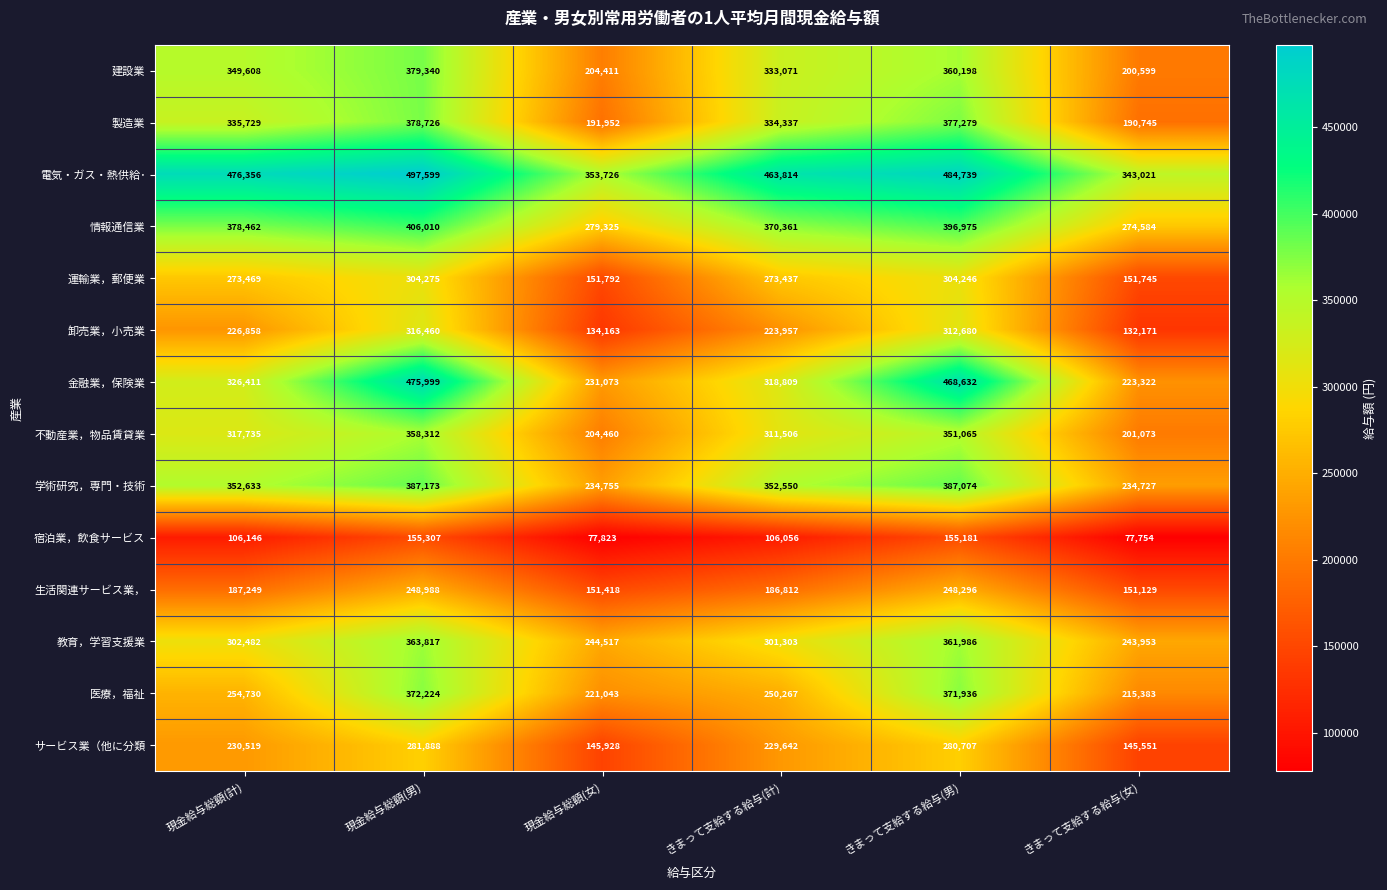

Which series changed the most between 現金給与総額(計) and 現金給与総額(男)?

金融業，保険業